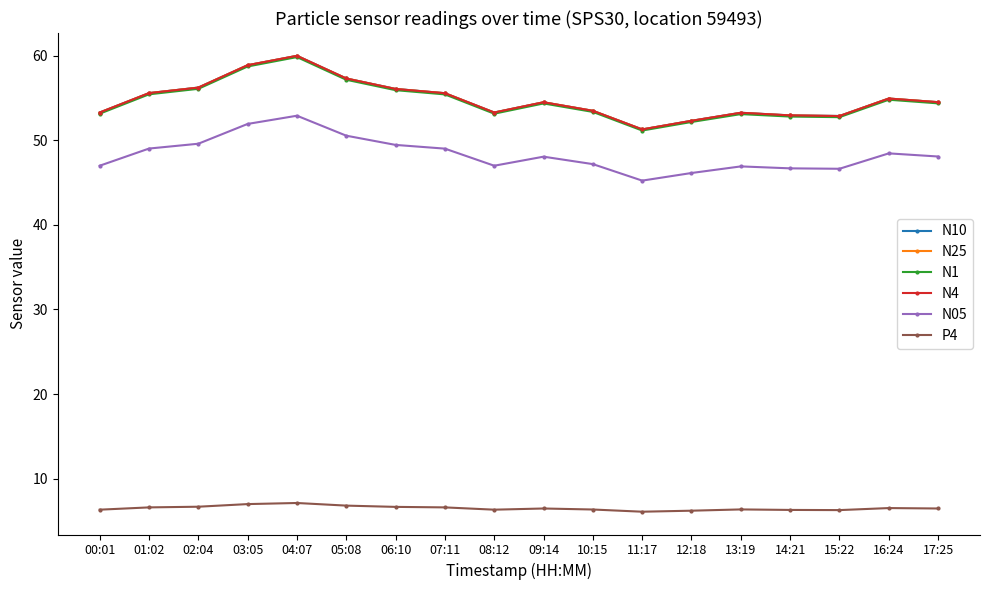

Is this an area chart (filled region under the line)?

No